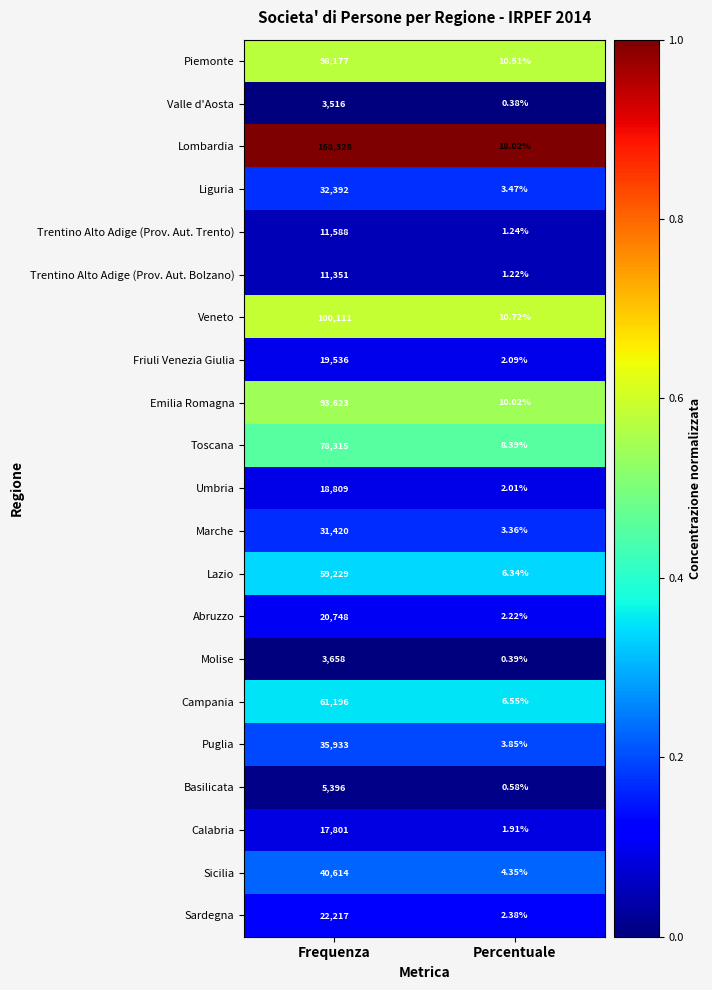

At which label does Campania reach its minimum?

Percentuale